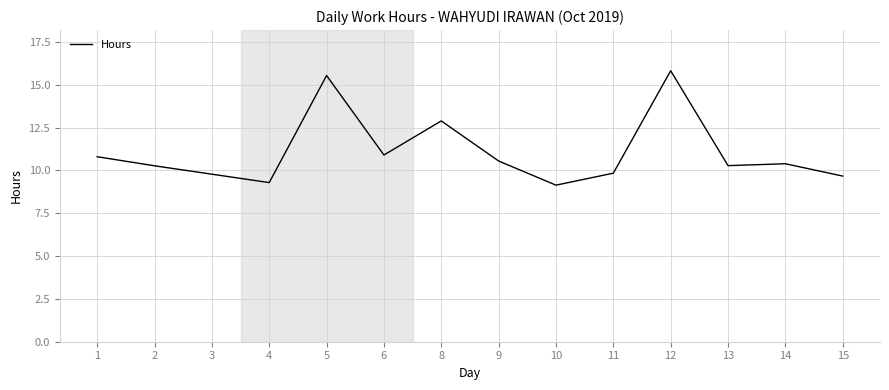

How many lines are shown in the chart?

1